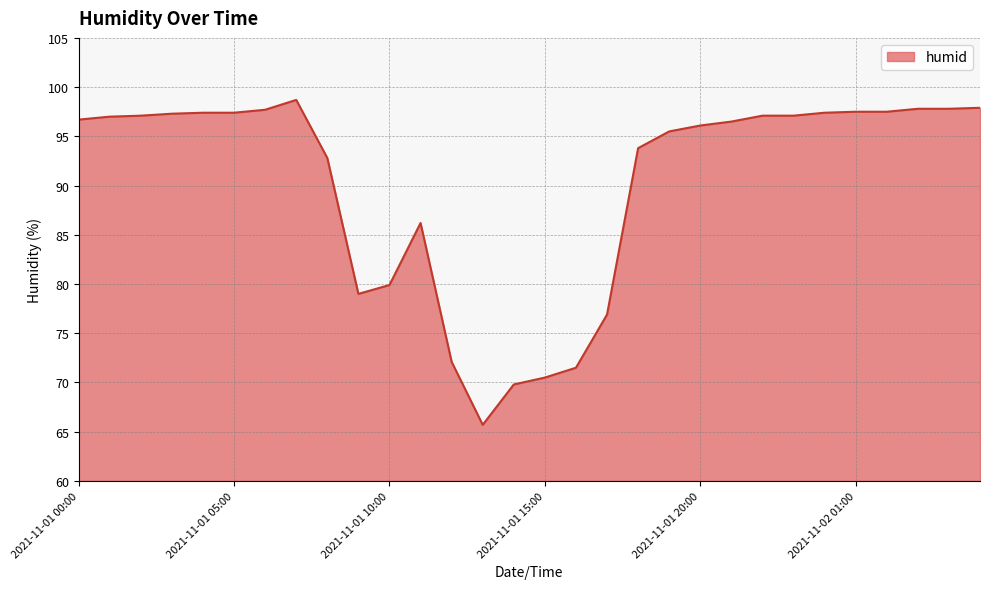

What is the sum of all values?

2705.7